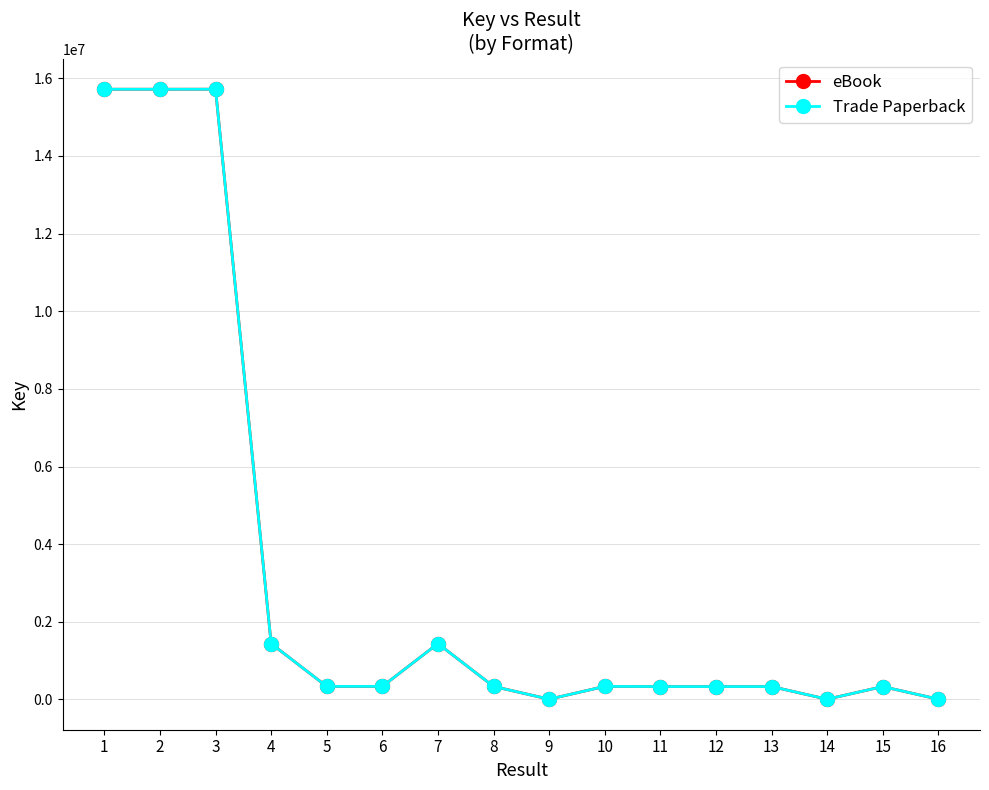

In eBook, how many points are lower than both neighbors (excluding endpoints)?

5